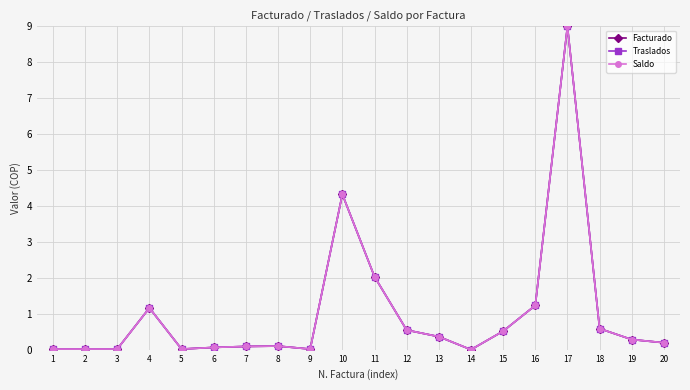

What is the difference between the second highest and minimum values in the Saldo series?

4.3